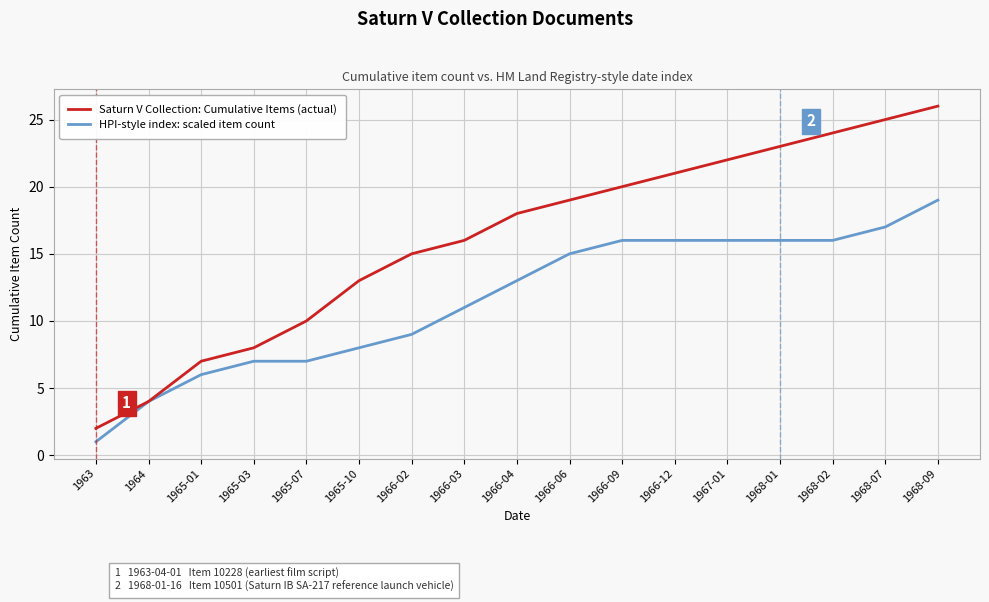

True or false: HPI-style index: scaled item count has a value of 16 at 1966-12.

True